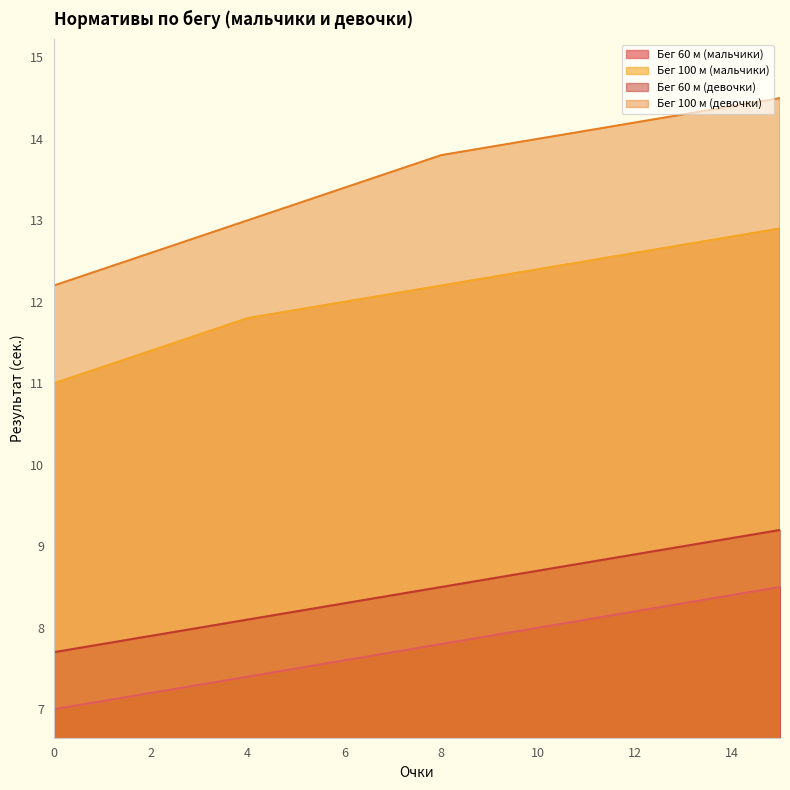

True or false: Бег 60 м (мальчики) has more than 2 points higher than both neighbors.

False